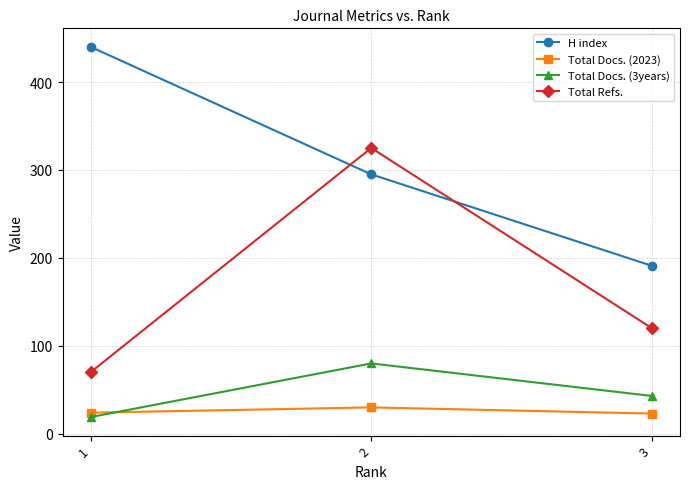

At which category is the sum across all series the highest?

2